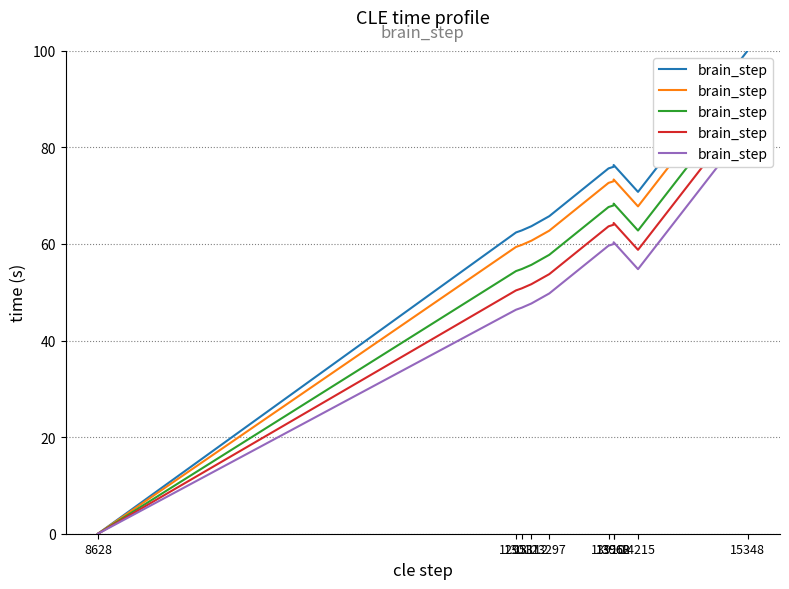

How many series are shown in this chart?

1